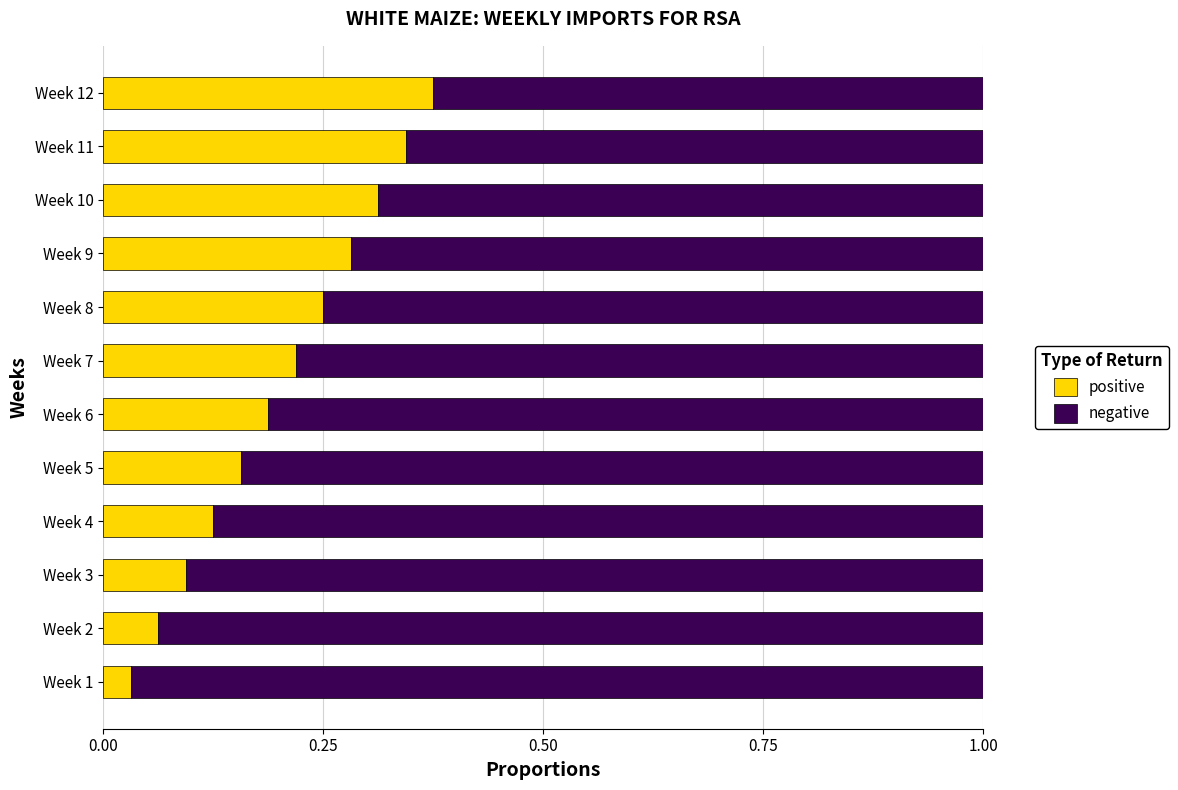

At which label is positive closest to 0?

Week 1